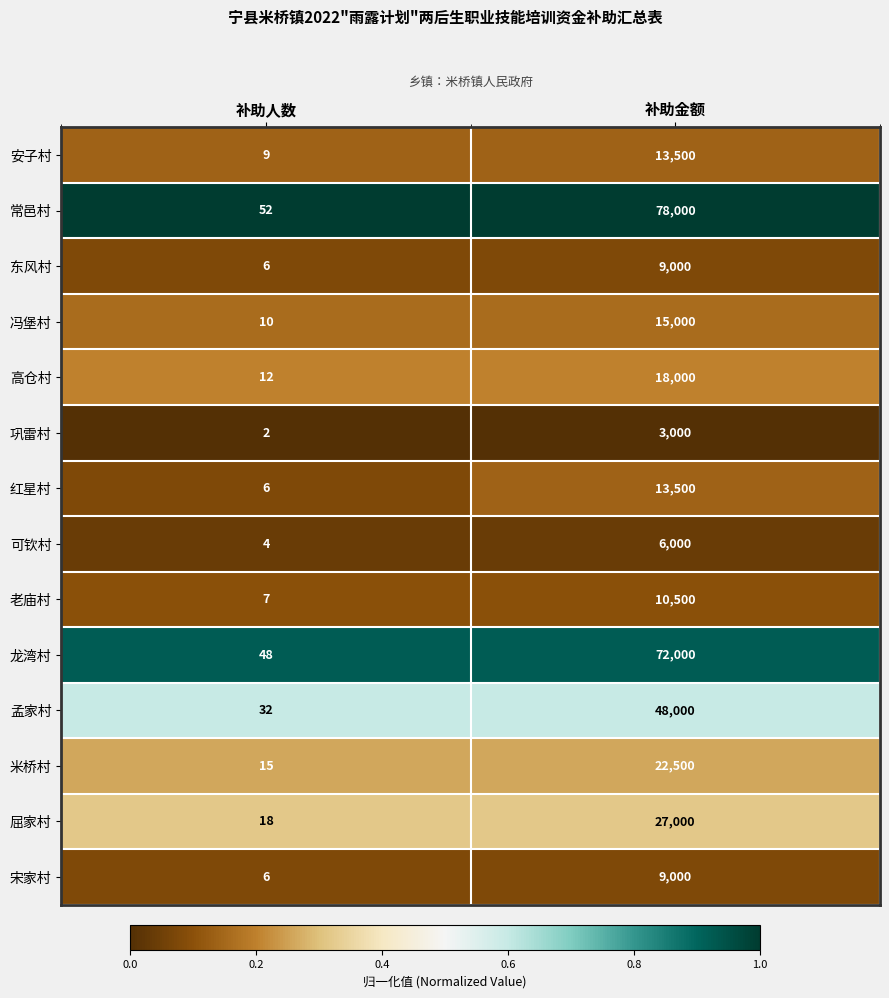

What is the sum of the 老庙村 values at 补助人数 and 补助金额?

10507